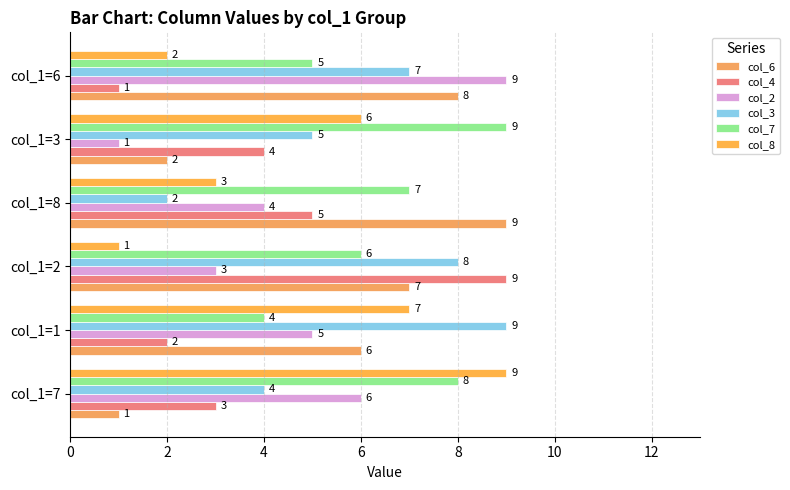

How many categories are shown in the chart?

6